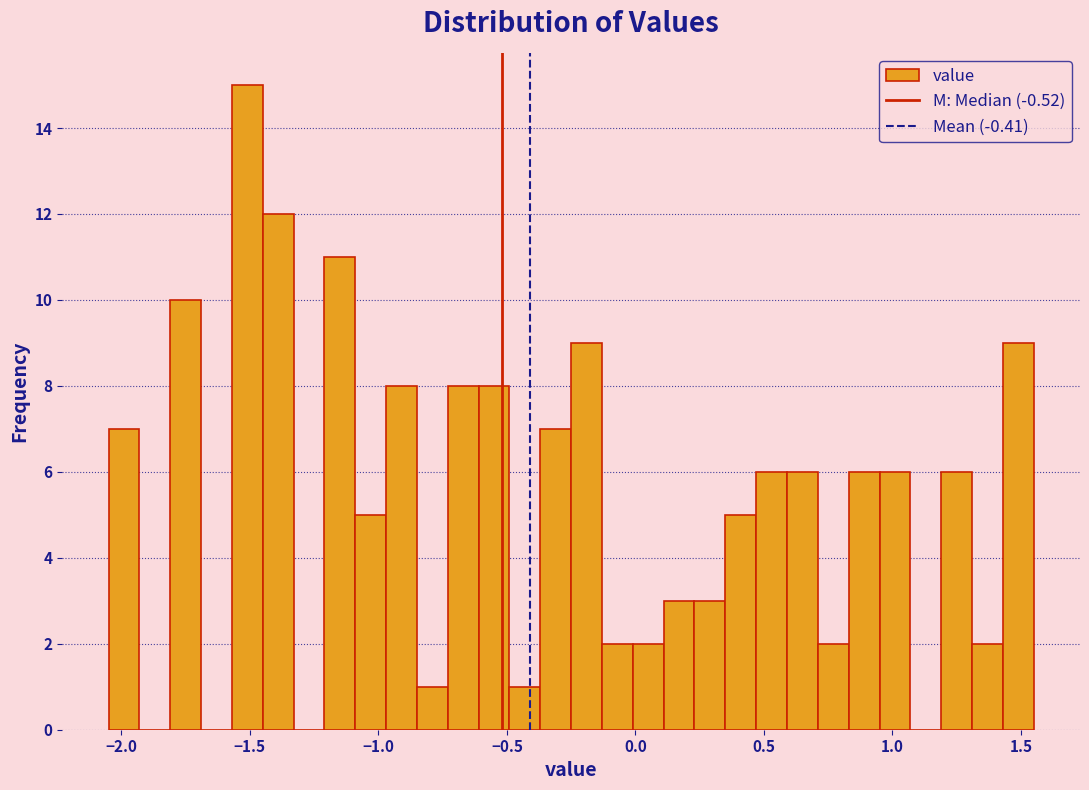

Read against the x-axis, roughly where is the centre of the tallest bar?

-1.50